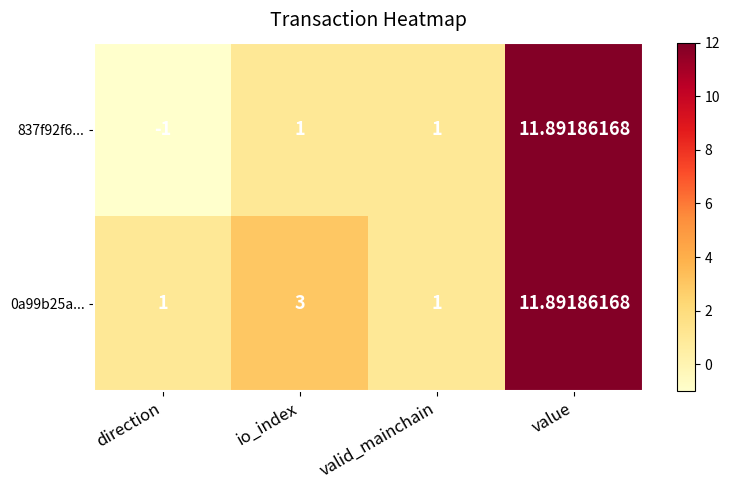

At which label does 0a99b25a... reach its peak?

value